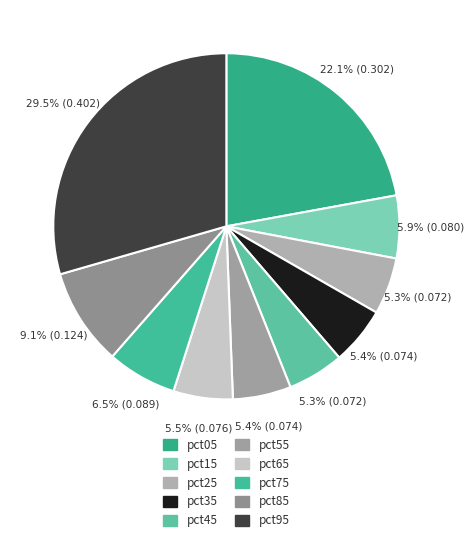

To the nearest percent, what is the difference between the largest and smallest slice percentages?

24%